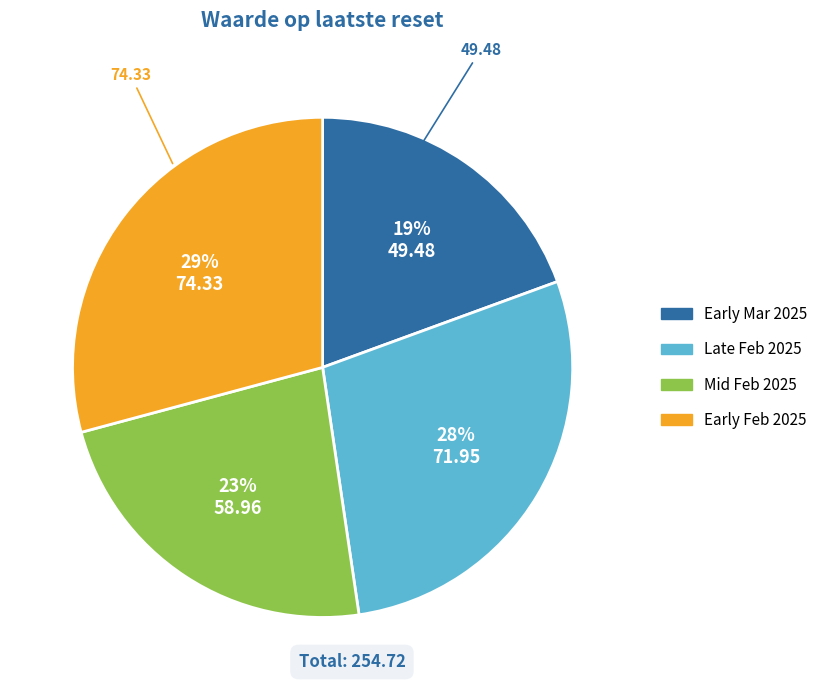

Is there any slice that represents more than half of the pie?

No